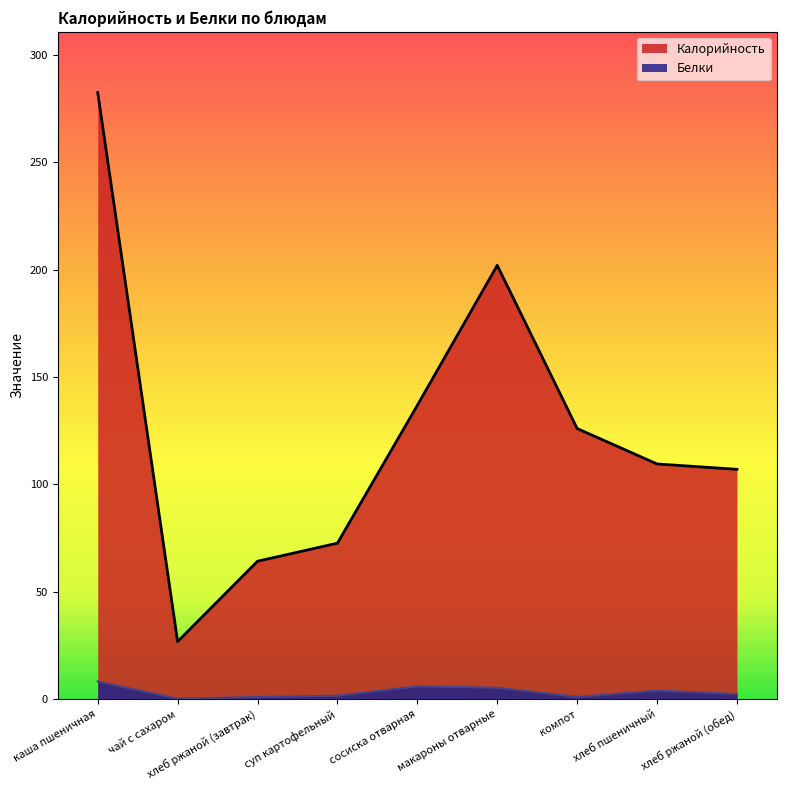

How many data points in Калорийность are above 109?

5